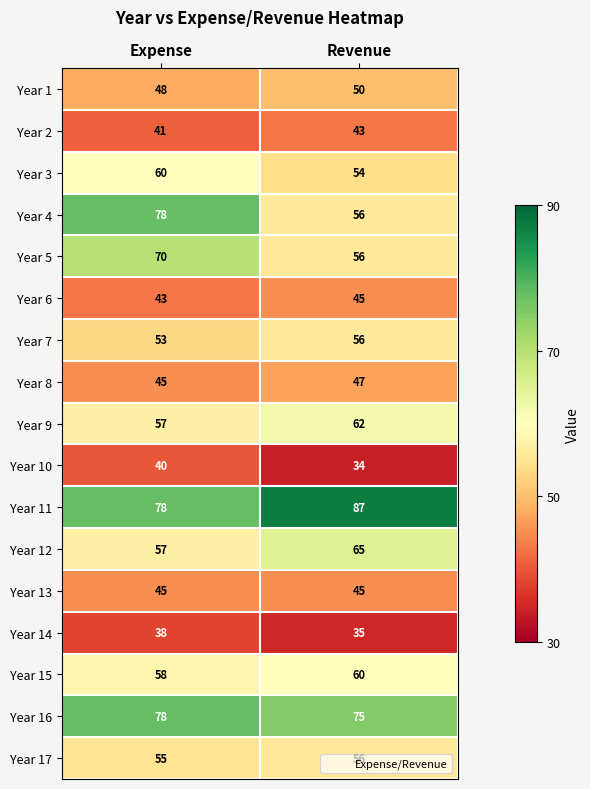

What is the sum of all Year 11 values?

165